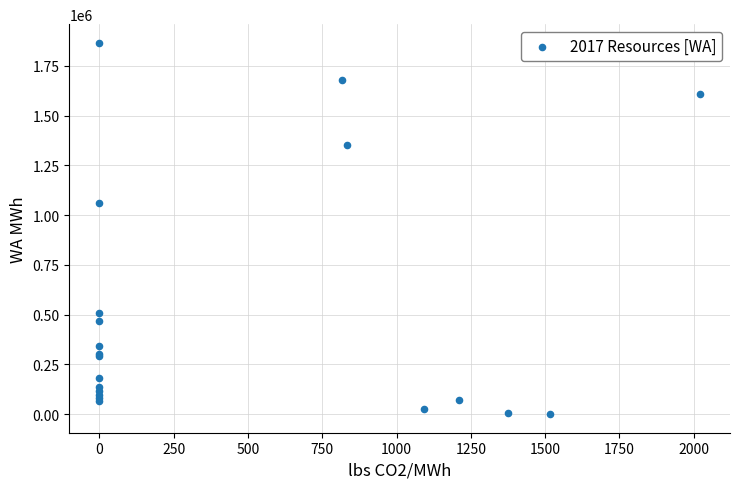

What Y value in the scatter plot is closest to 933267?

1062811.0